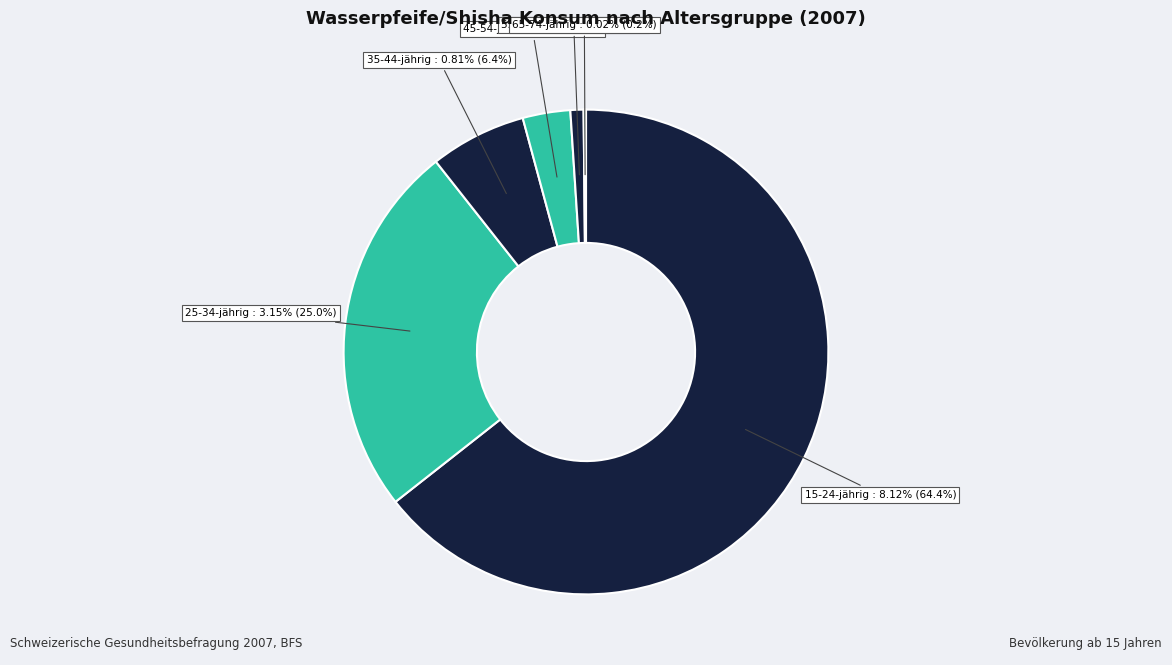

To the nearest percent, what is the difference between the largest and smallest slice percentages?

64%